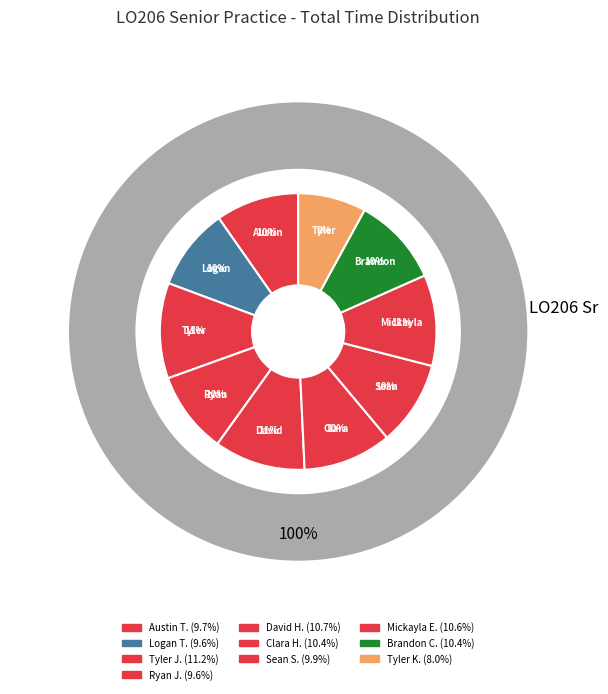

Rank the categories by value from lowest to highest.

Tyler Kane, Ryan Jones, Logan Tornell, Austin Torgerson, Sean Santostefano, Clara Hill, Brandon Coates, Mickayla Ensiign, David Hilburn, Tyler Jones